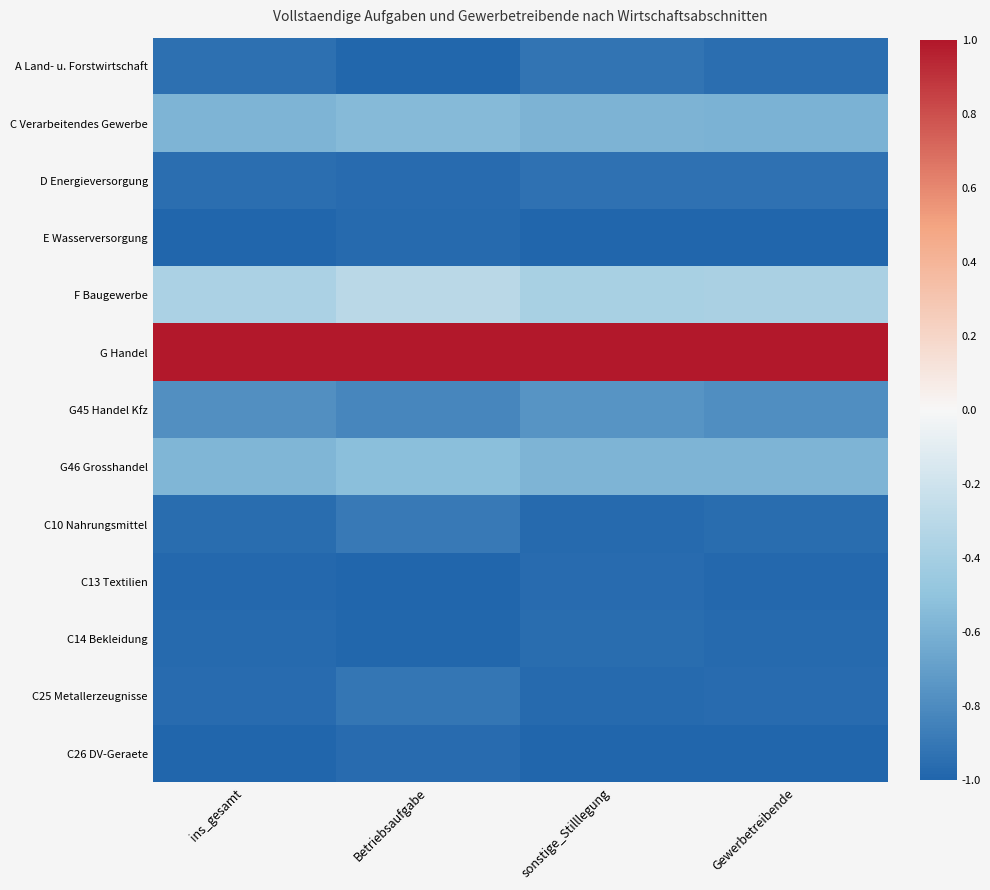

At how many categories does at least one series exceed 0?

4